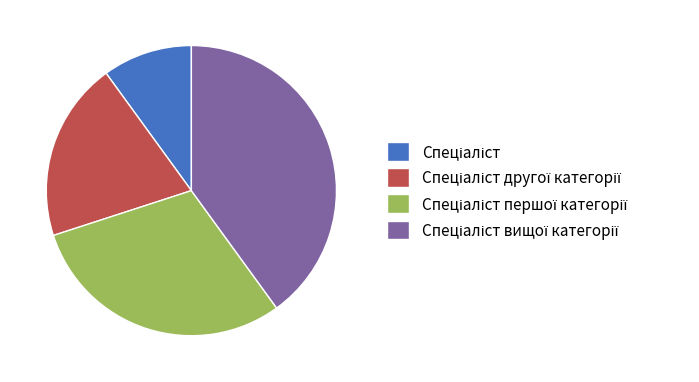

How many slices are in this pie chart?

4